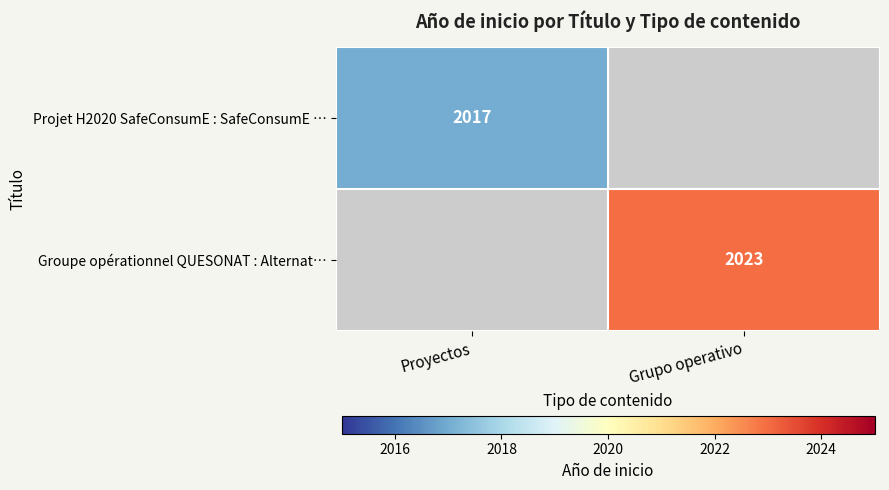

Which label corresponds to the largest value in the chart?

Grupo operativo